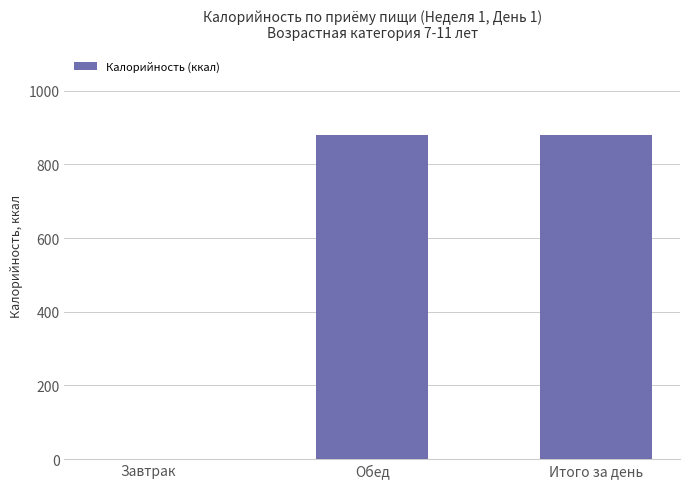

The chart shows a value of 878.8 at Итого за день. True or false?

True